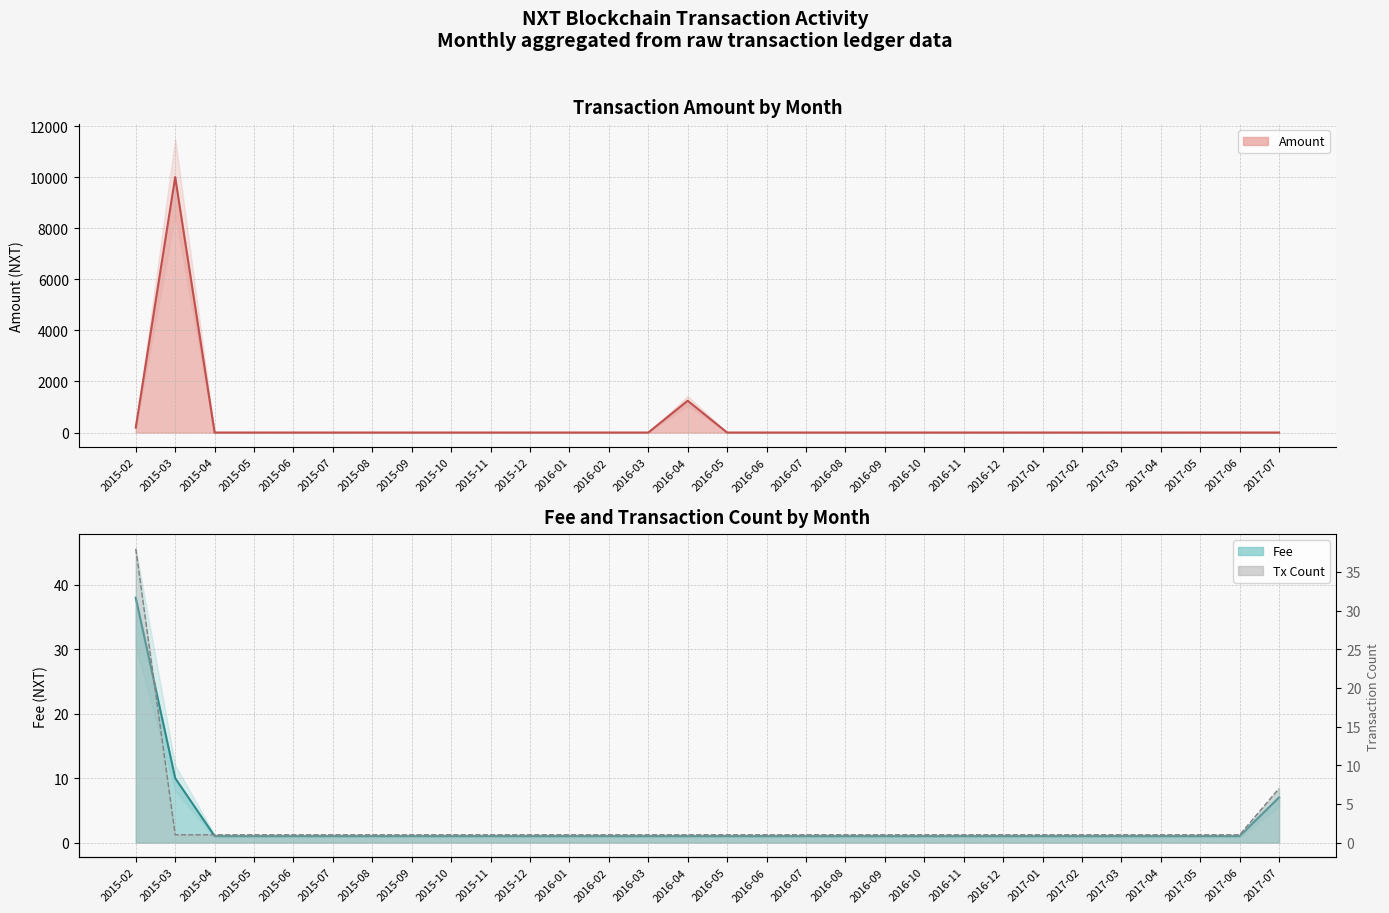

What is the maximum value shown in the chart?

10000.0